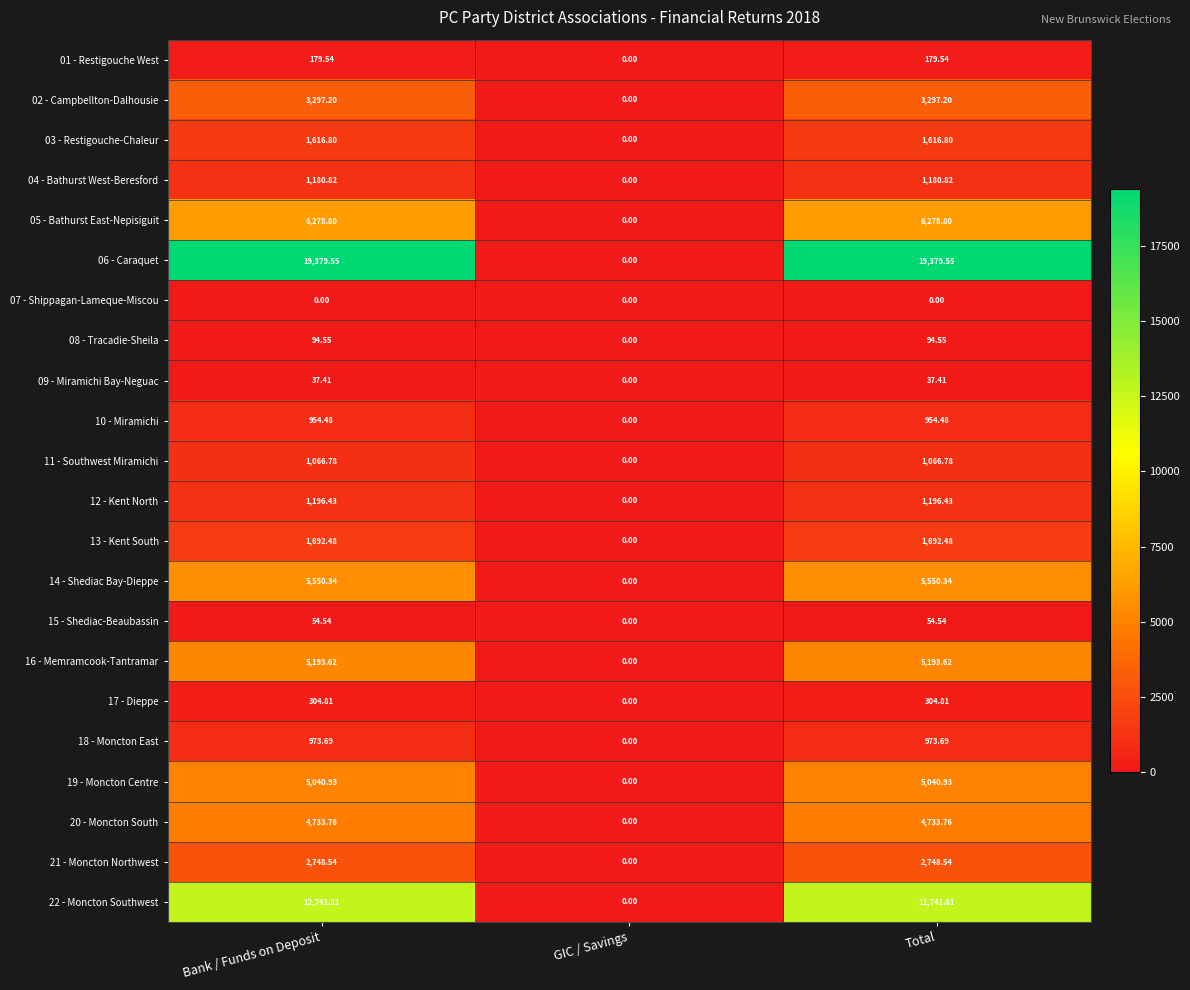

At which label does 09 - Miramichi Bay-Neguac first exceed 37?

Bank / Funds on Deposit